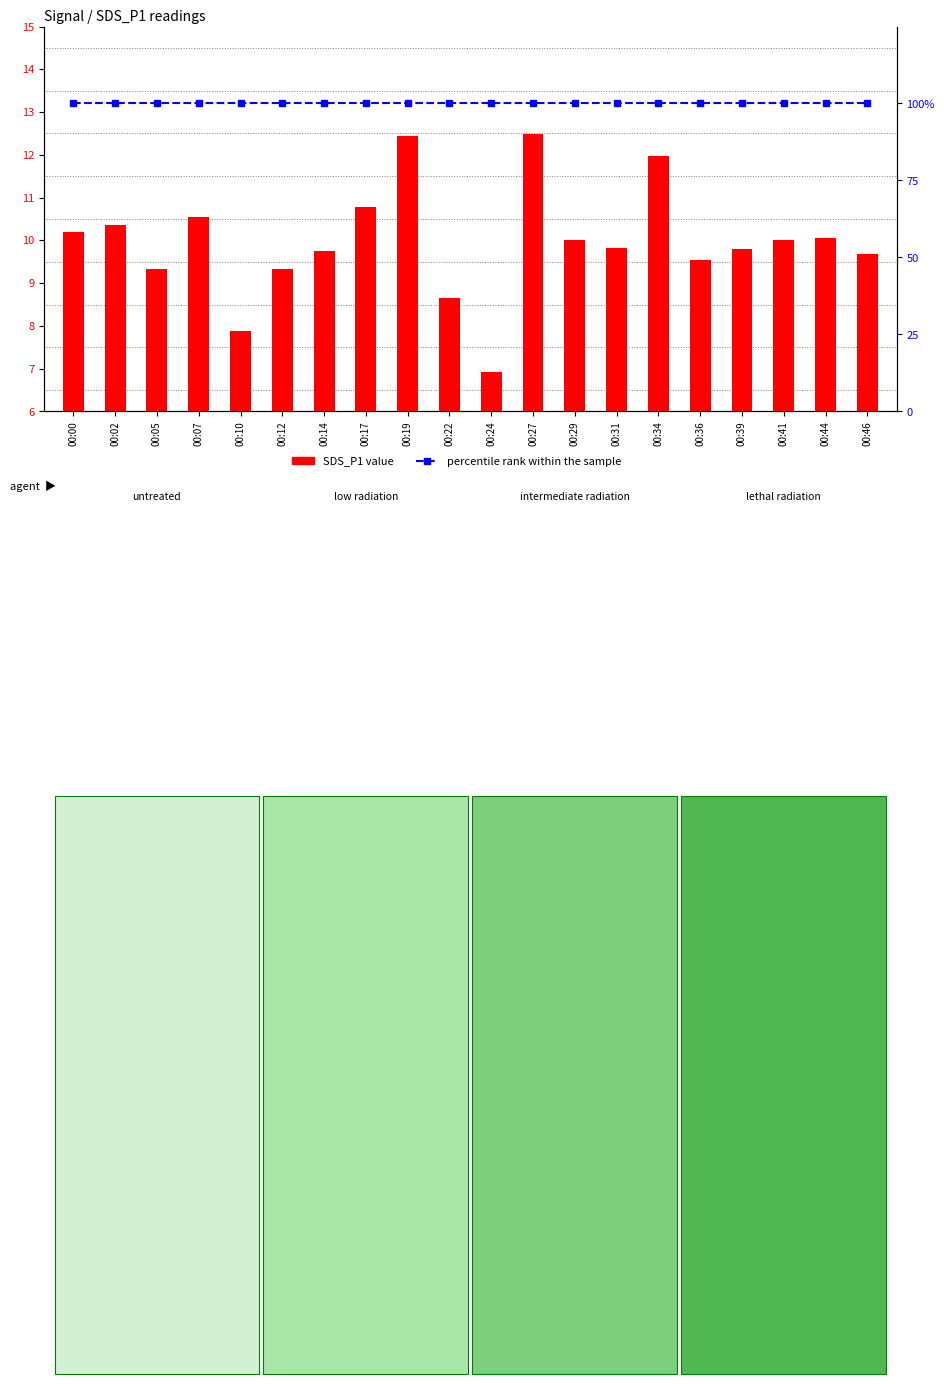

Which category has the highest value across all series?

00:00